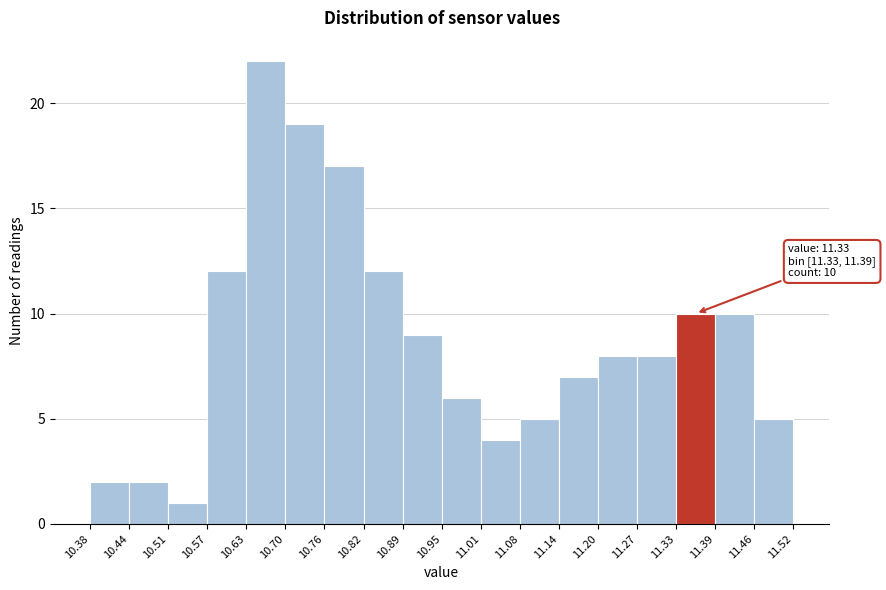

Which range on the x-axis has the tallest bar?

10.63 to 10.70